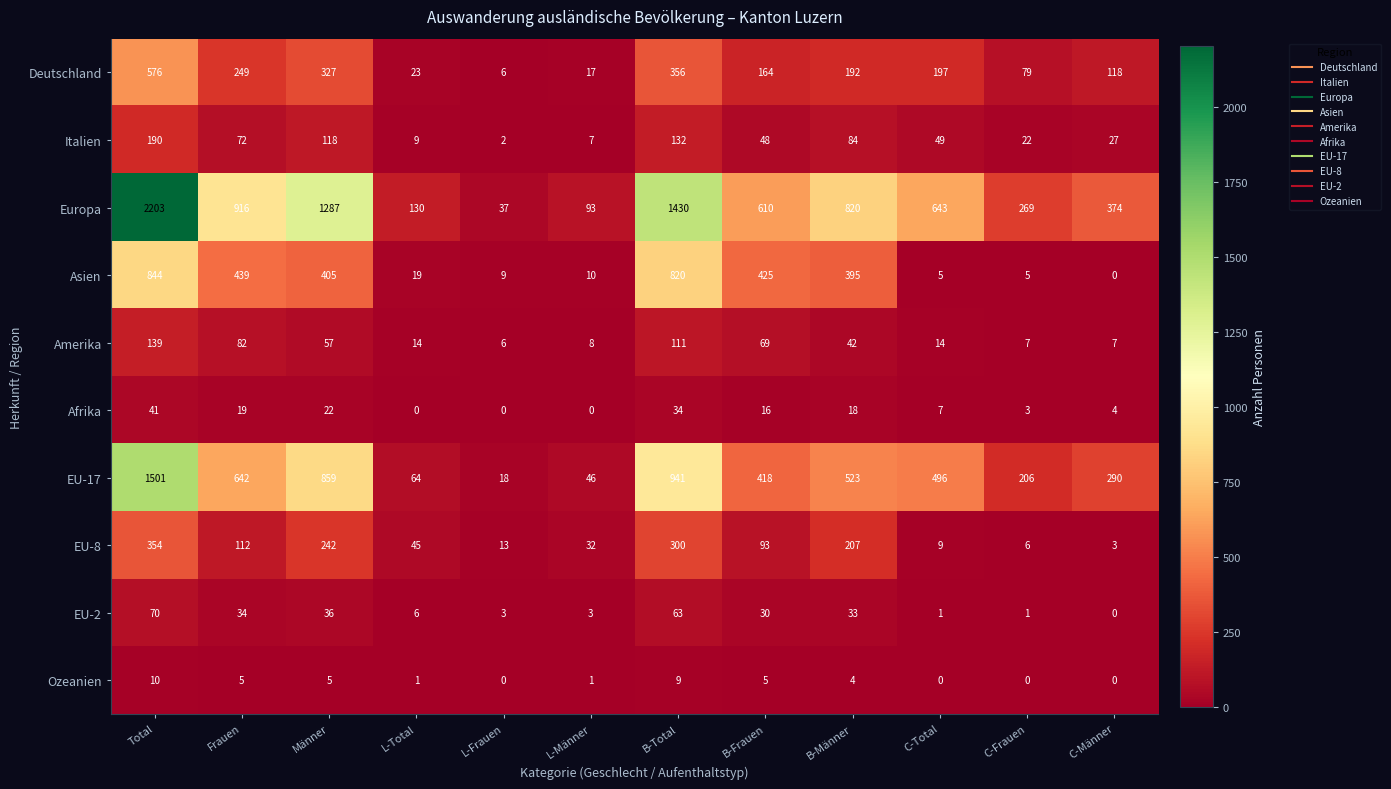

Where is Afrika nearest to the value 20?

Frauen